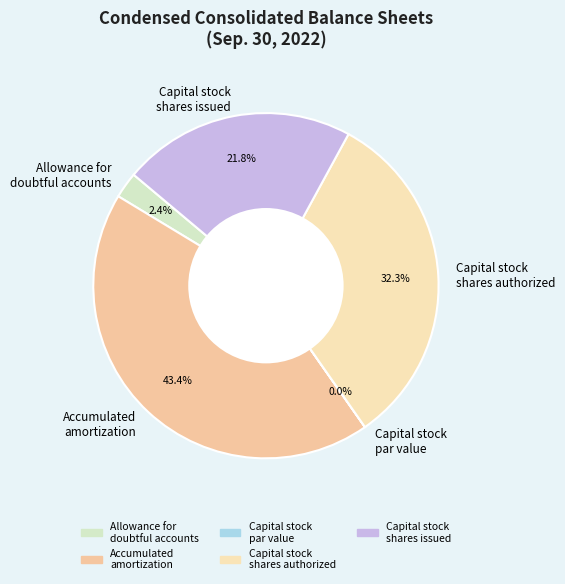

Combined, do Capital stock shares authorized and Accumulated amortization account for over 50%?

Yes